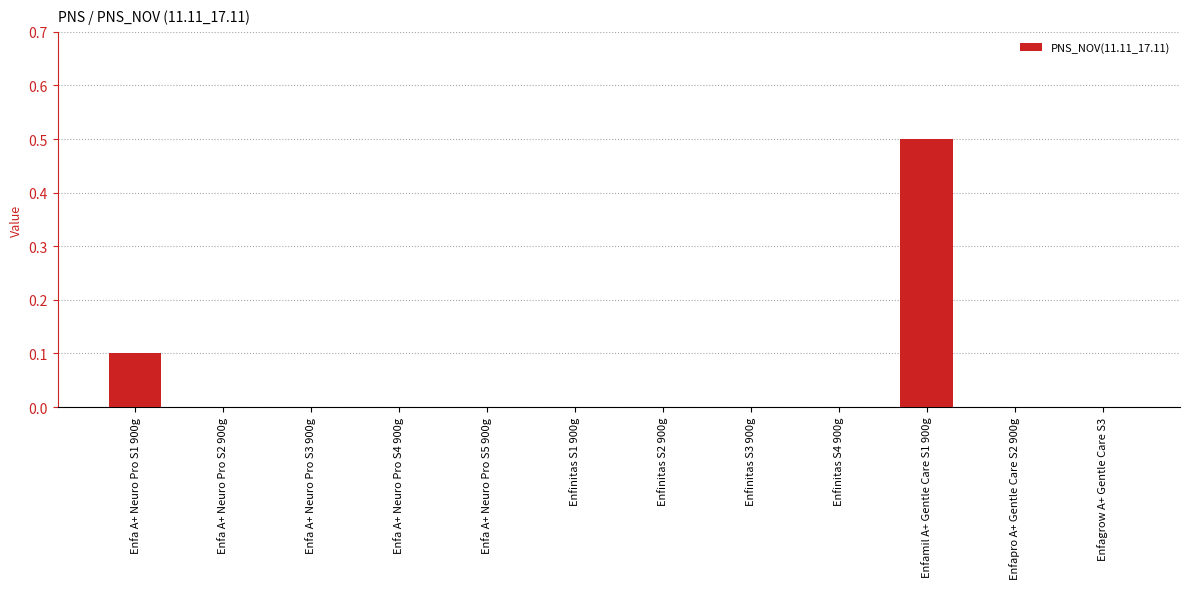

Which label corresponds to the largest value in the chart?

Enfamil A+ Gentle Care S1 900g